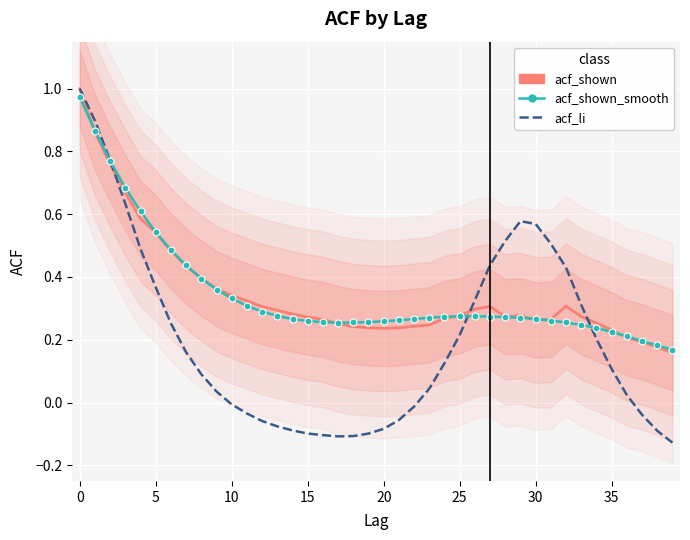

At which category does acf_shown reach its first local peak?

27